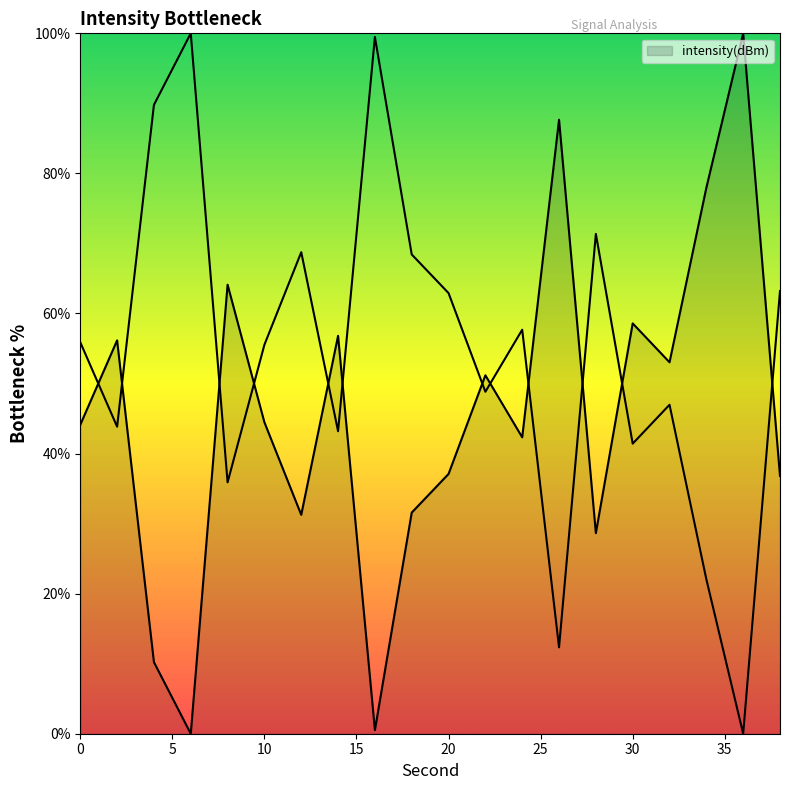

Reading left to right, what are all the values shown in this chart?

55.9	43.8	89.8	100.0	35.9	55.5	68.7	43.2	99.5	68.4	62.9	48.8	57.7	12.3	71.4	41.4	47.0	22.1	0.0	63.2